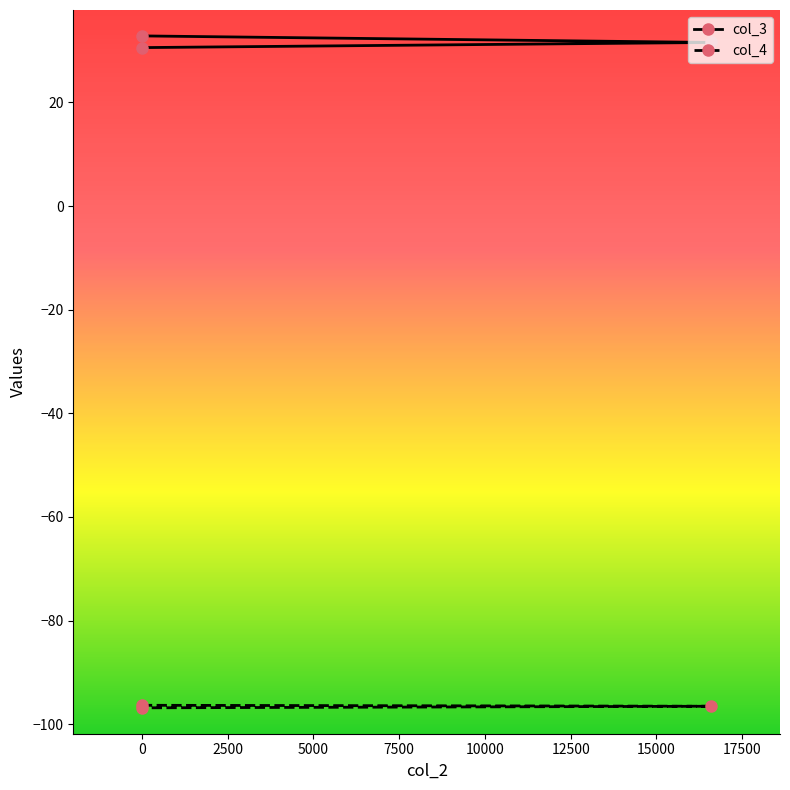

How many series are shown in this chart?

2